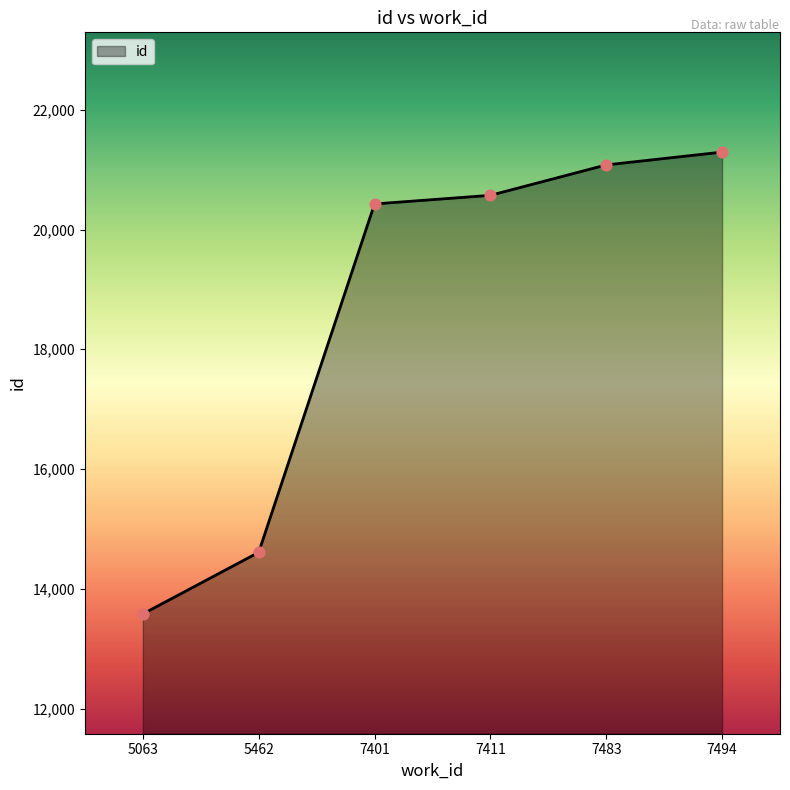

What is the ratio of the value at 7494 to the value at 7401?

1.0